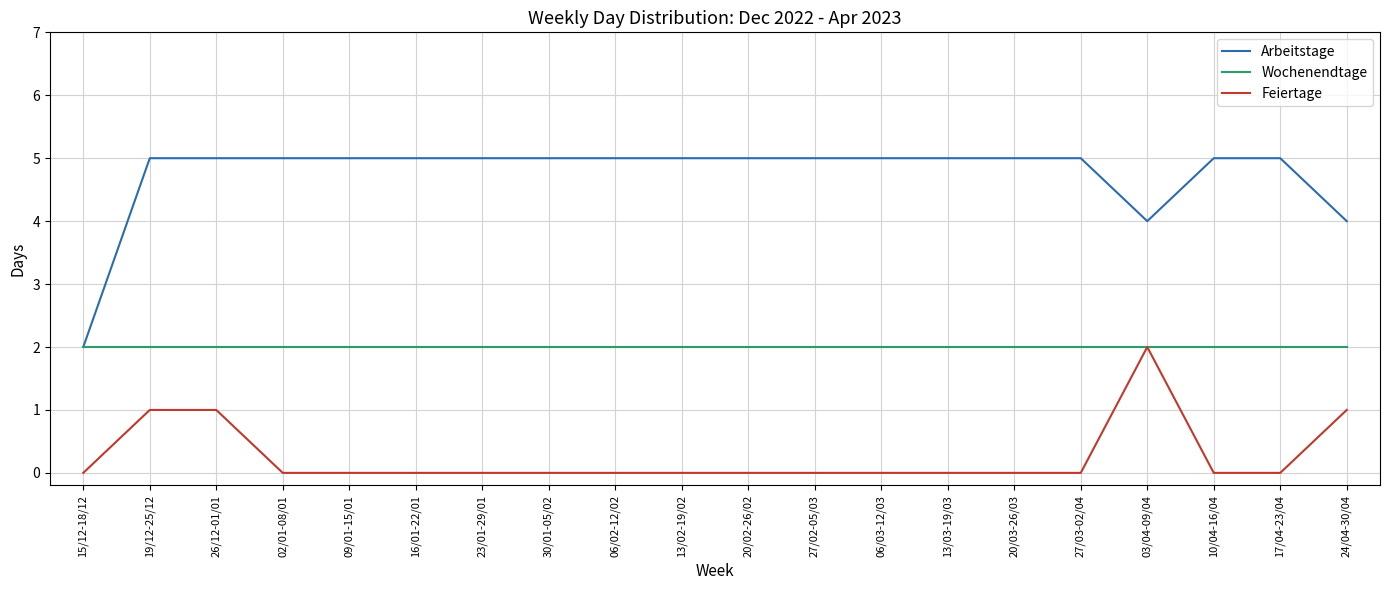

Is the value of Arbeitstage at 20/02-26/02 greater than the value of Feiertage at 24/04-30/04?

Yes